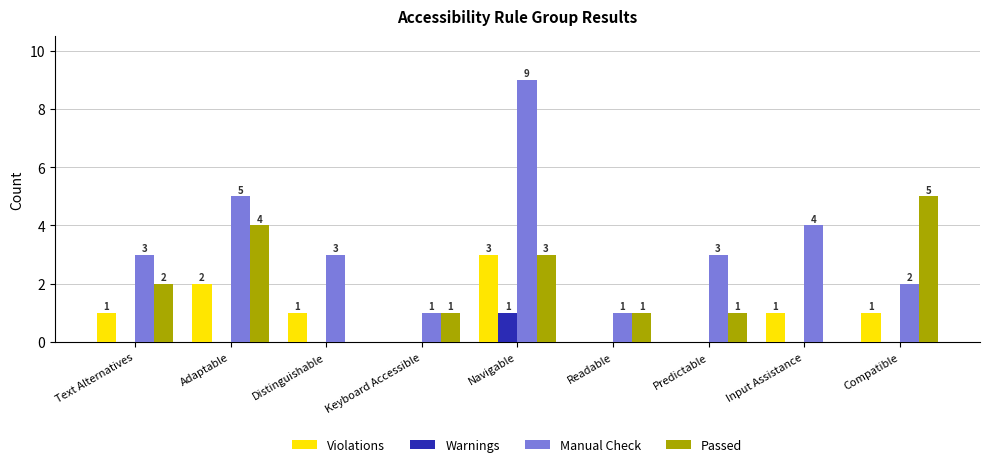

Which series changed the most between Adaptable and Input Assistance?

Passed